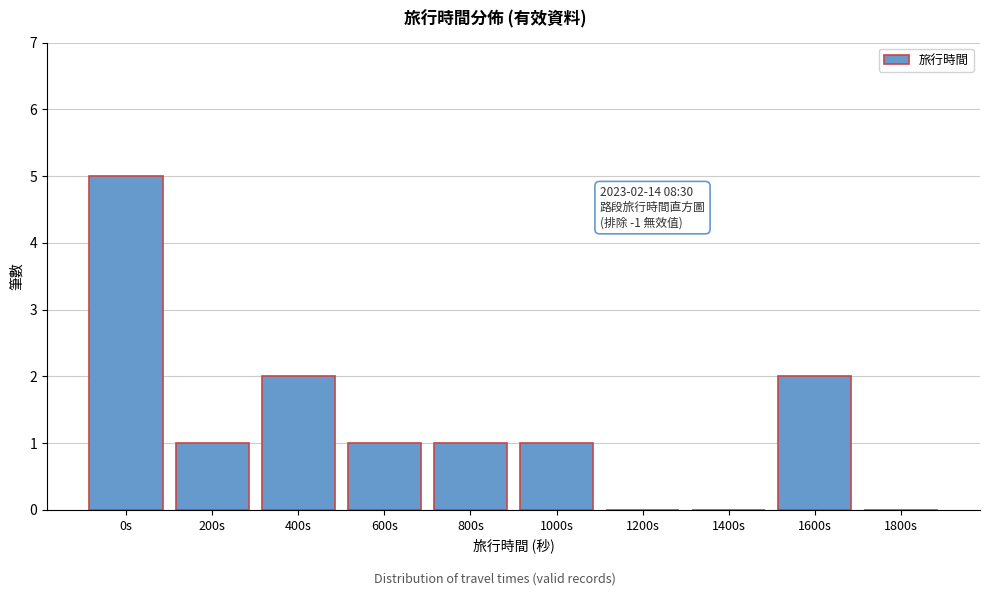

Reading left to right, extract all data points from this chart.

0s=5	200s=1	400s=2	600s=1	800s=1	1000s=1	1200s=0	1400s=0	1600s=2	1800s=0